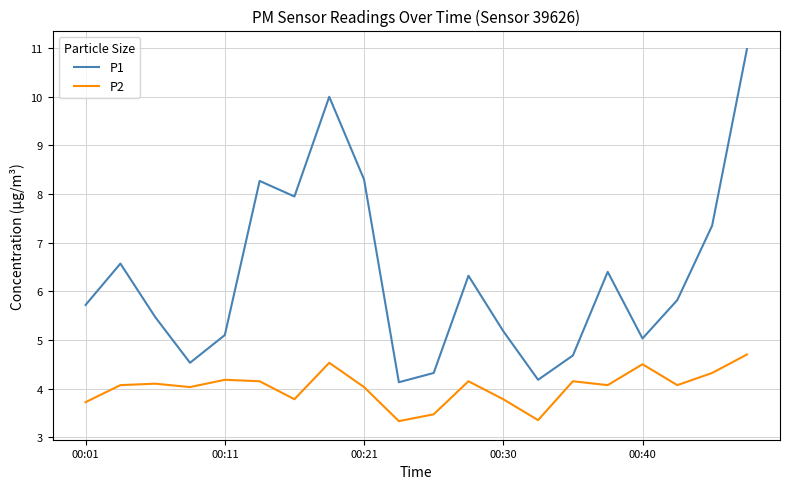

What is the maximum value shown in the chart?

11.0